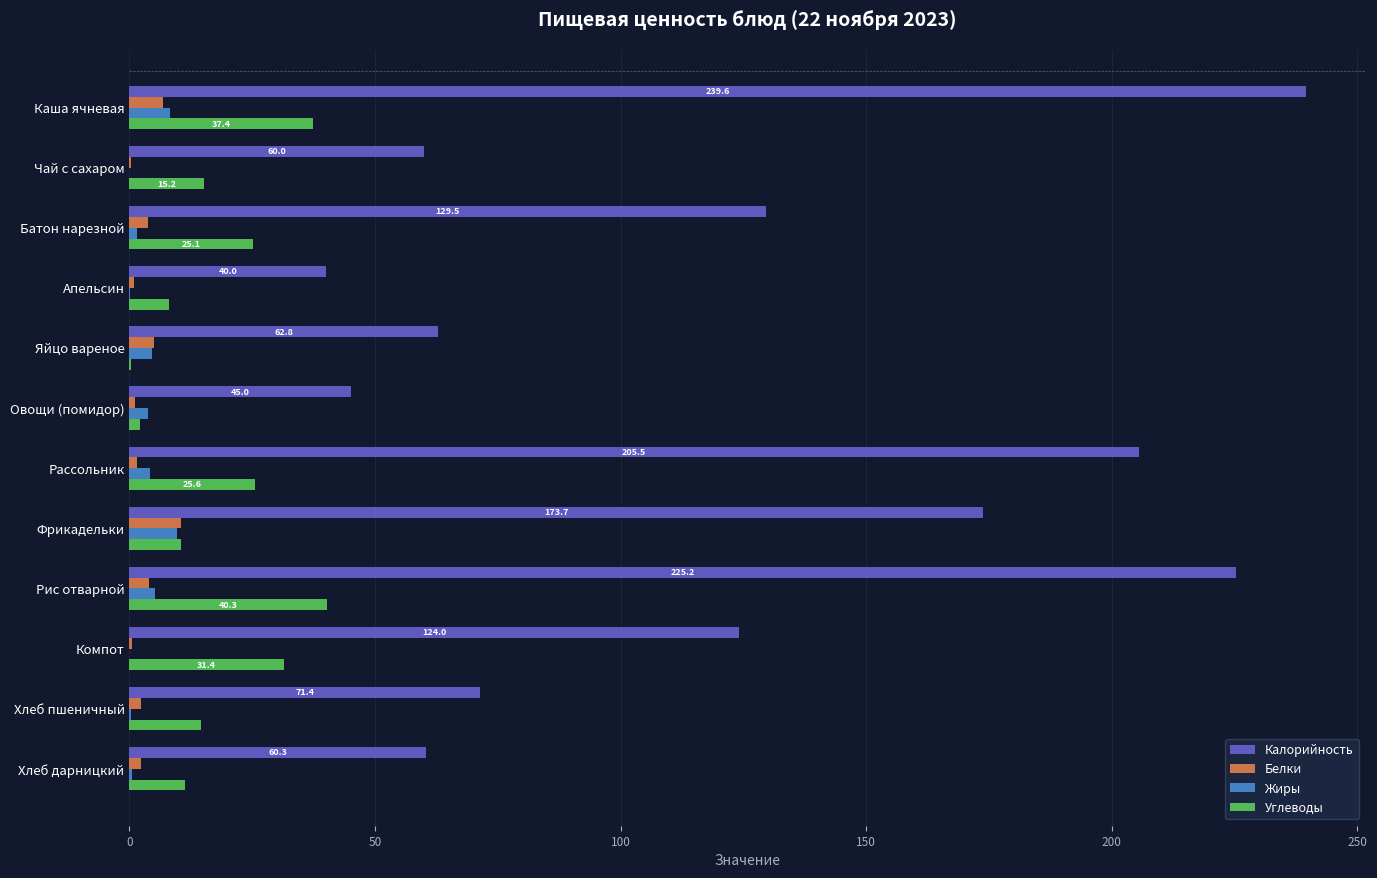

Where is Калорийность nearest to the value 139?

Батон нарезной